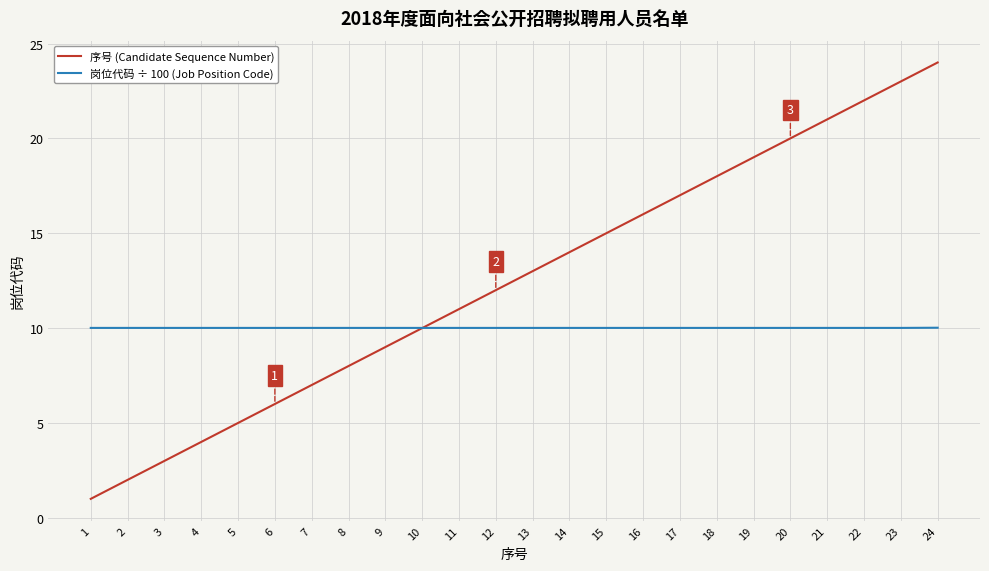

True or false: 岗位代码 ÷ 100 (Job Position Code) and 序号 (Candidate Sequence Number) cross at least once.

True